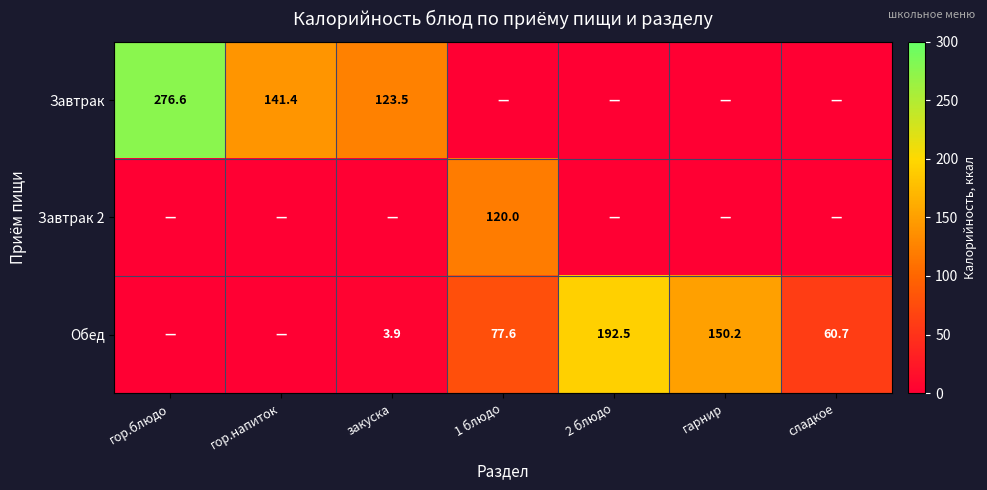

What is the sum of the Обед values at сладкое and 1 блюдо?

138.3